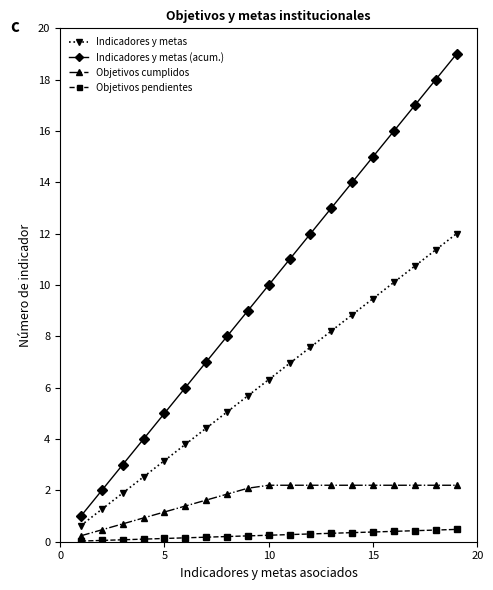

What is the value of the Objetivos cumplidos point at the 8th from the left?

1.9